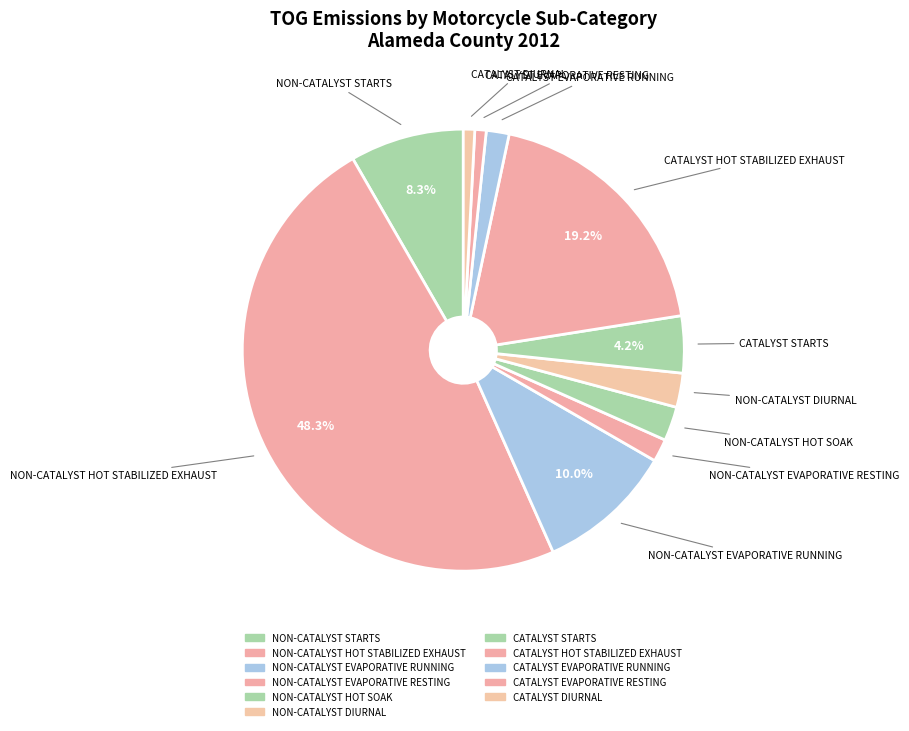

Count the number of slices in the pie.

11